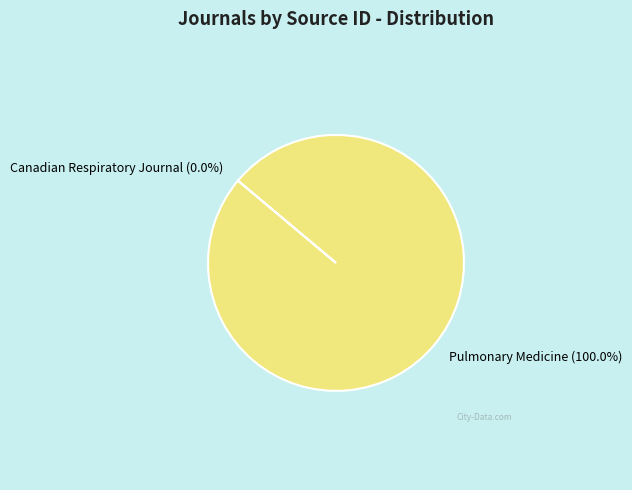

What is the largest slice in the pie chart?

Pulmonary Medicine